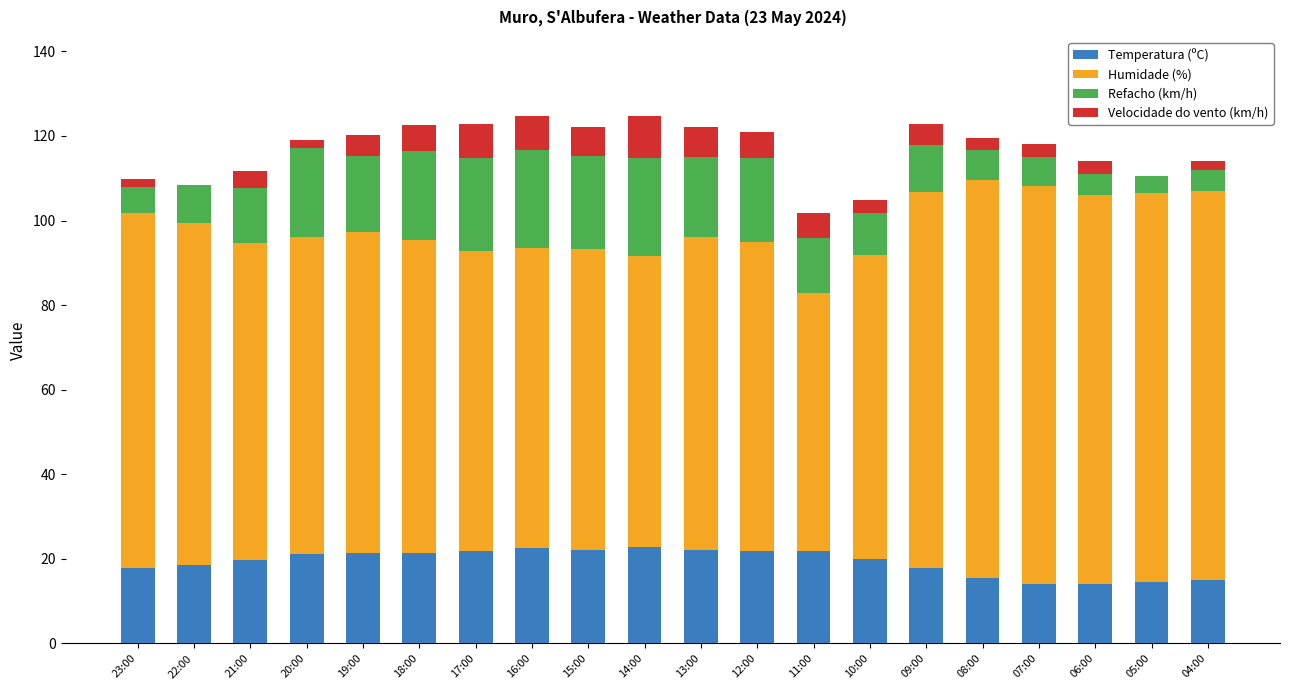

What is the sum of all Temperatura (ºC) values?

386.4